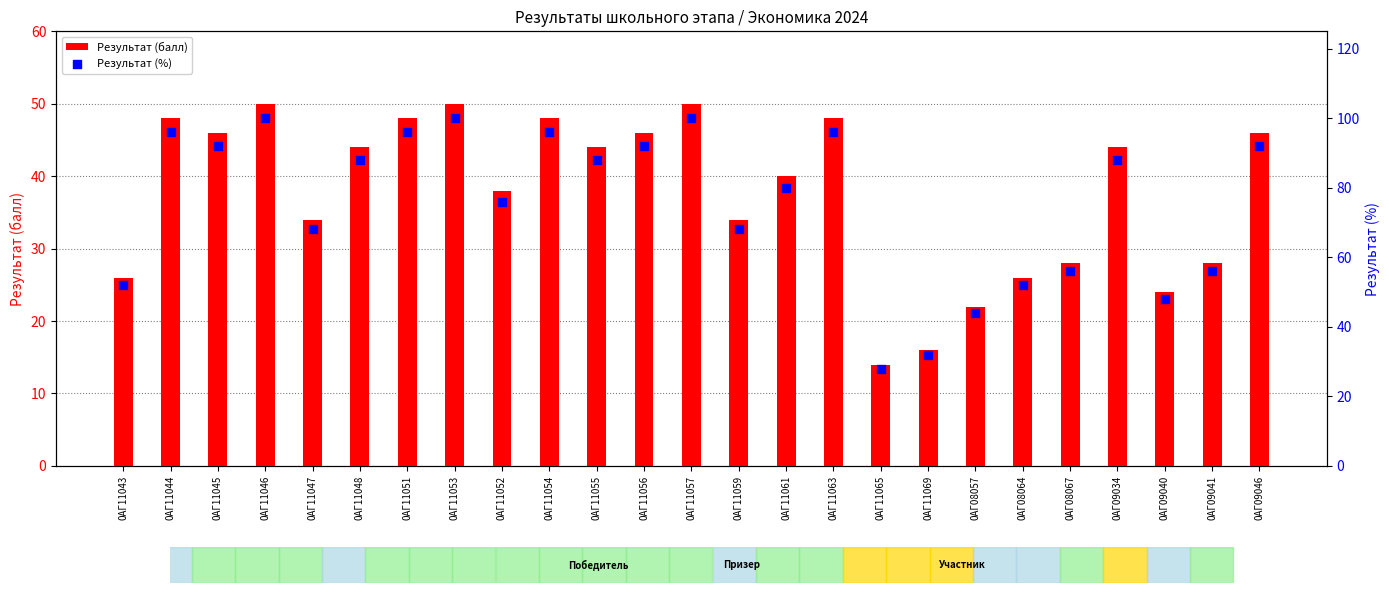

At how many categories does at least one series exceed 84?

13